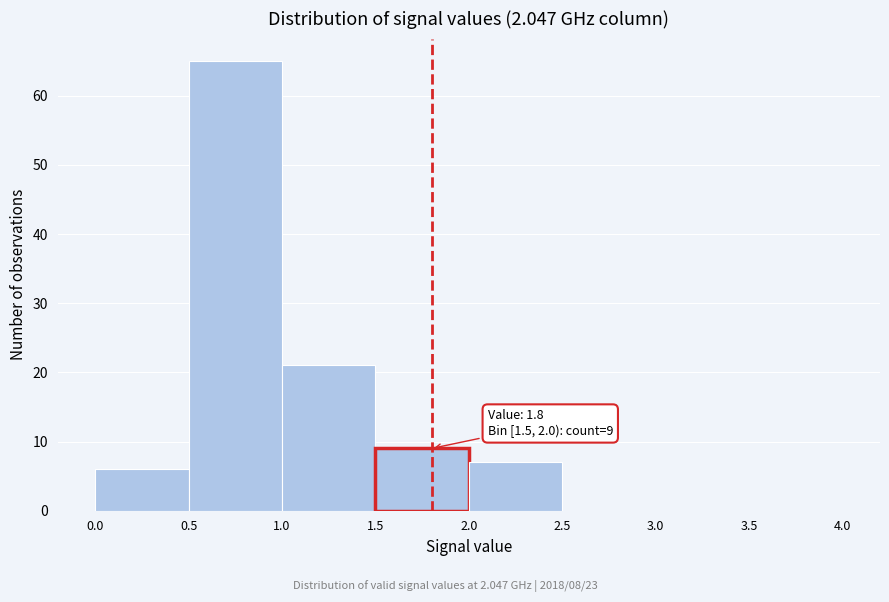

Which range on the x-axis has the tallest bar?

0.5 to 1.0